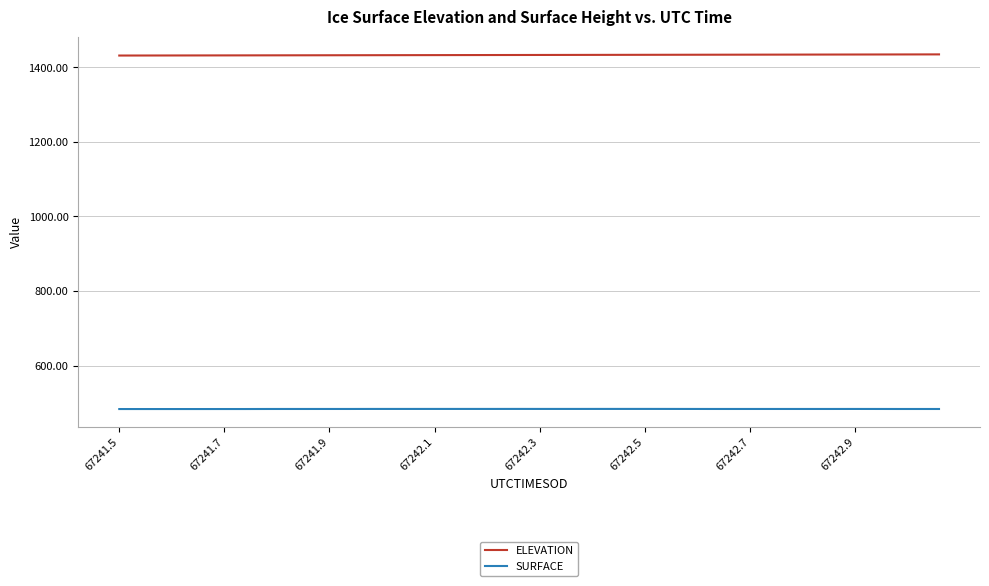

What is the sum of all SURFACE values?

19348.6